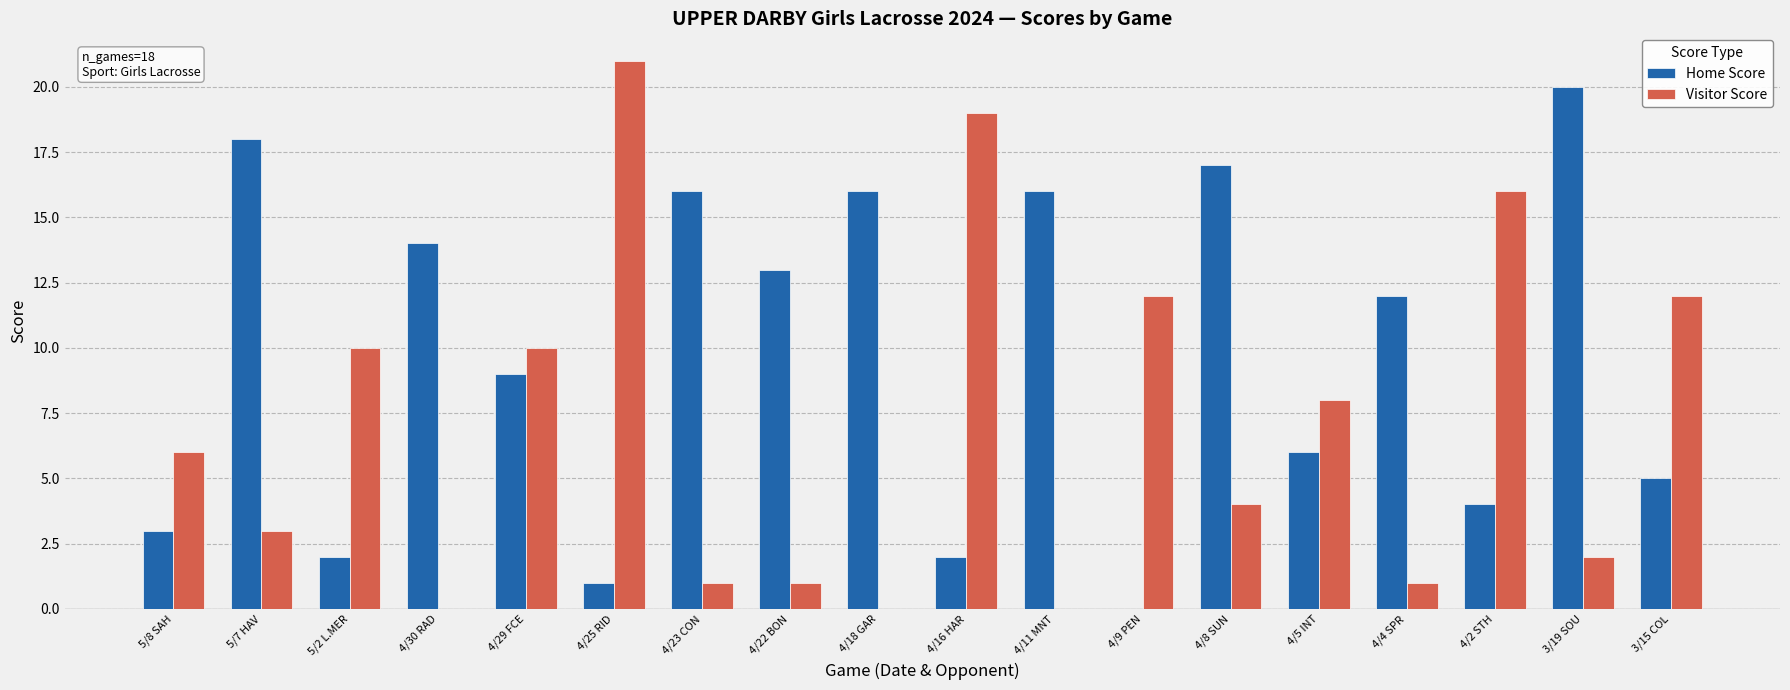

Which series changed the most between 4/29 FCE and 3/15 COL?

Home Score